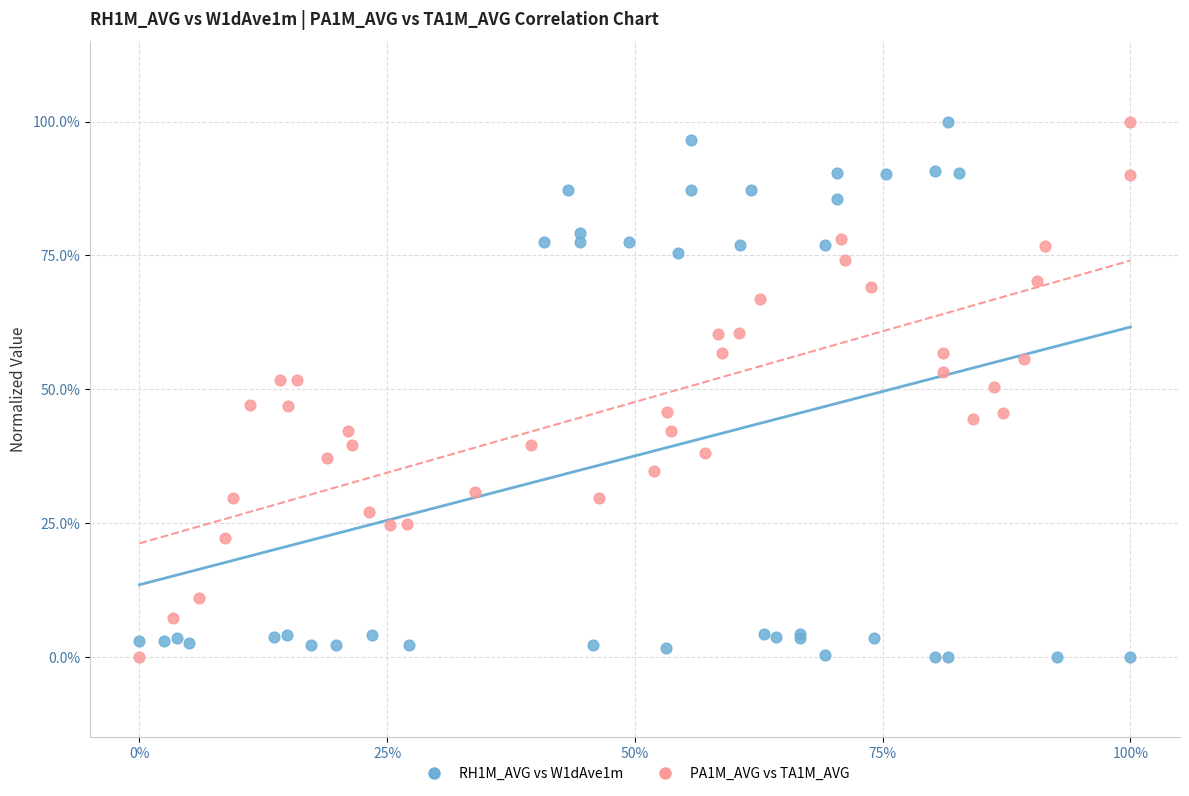

What are all the series names shown in the legend?

RH1M_AVG vs W1dAve1m, PA1M_AVG vs TA1M_AVG